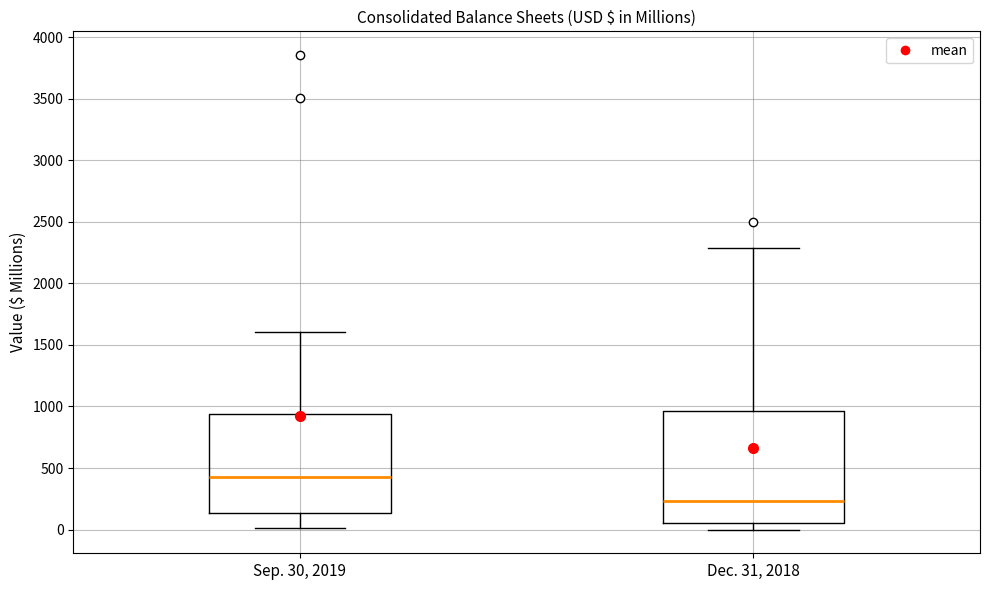

Reading left to right, read every box against the y-axis: the position of its median line, the range the box covers, and the ends of its whiskers. The values are not printed on the chart, so give them approximately, as read against the axis.

Sep. 30, 2019: median 450, box 150 to 950, whiskers 0 to 1600
Dec. 31, 2018: median 250, box 50 to 950, whiskers 0 to 2300